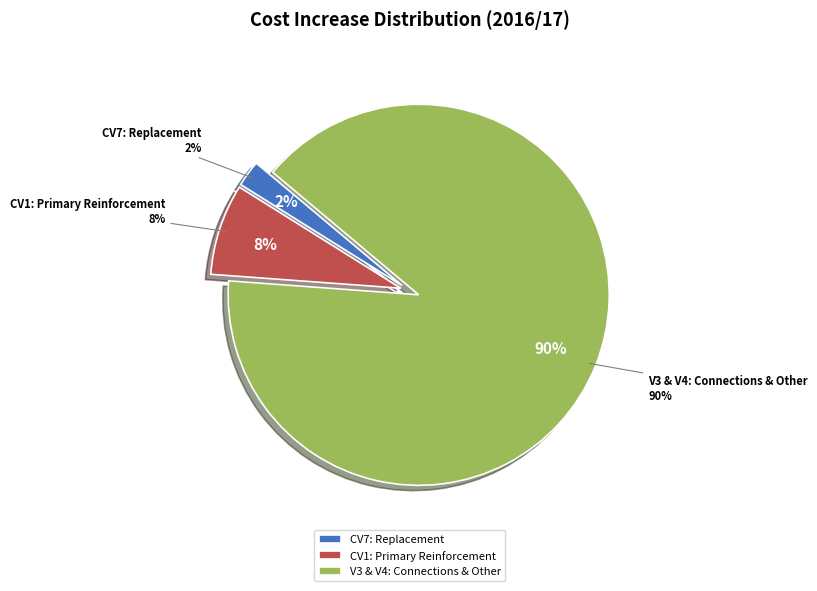

How many slices are in this pie chart?

3